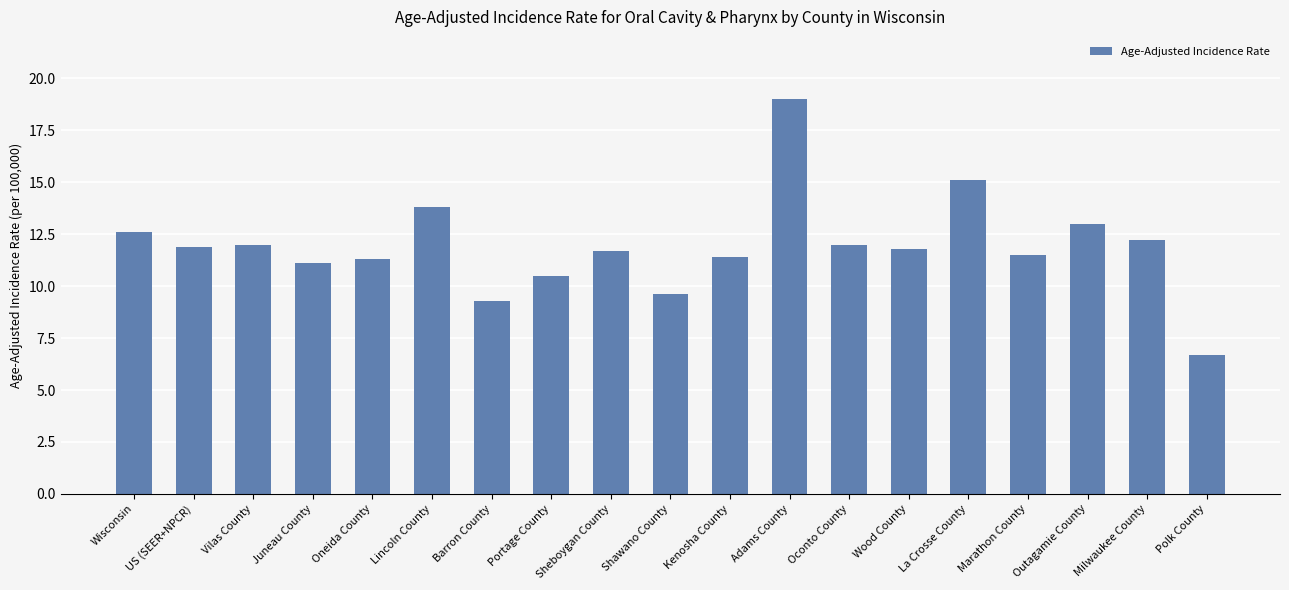

What is the difference between the maximum and second lowest values?

9.7